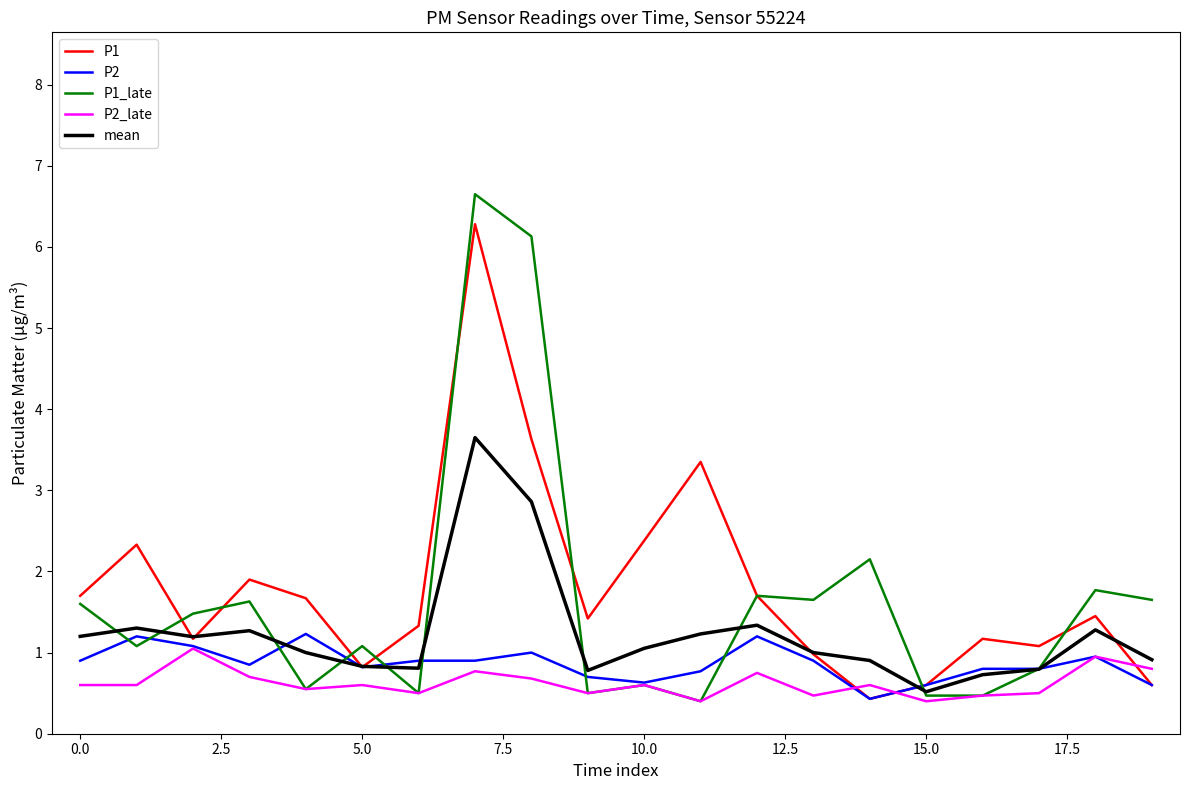

Which series has the widest spread of values?

P1_late